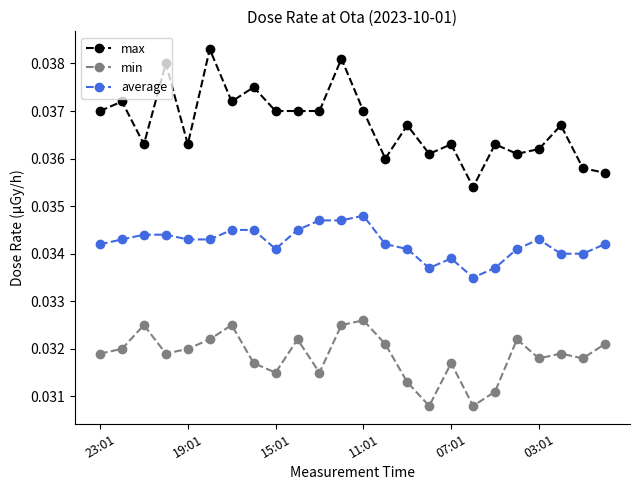

Which series has the largest total across all categories?

max